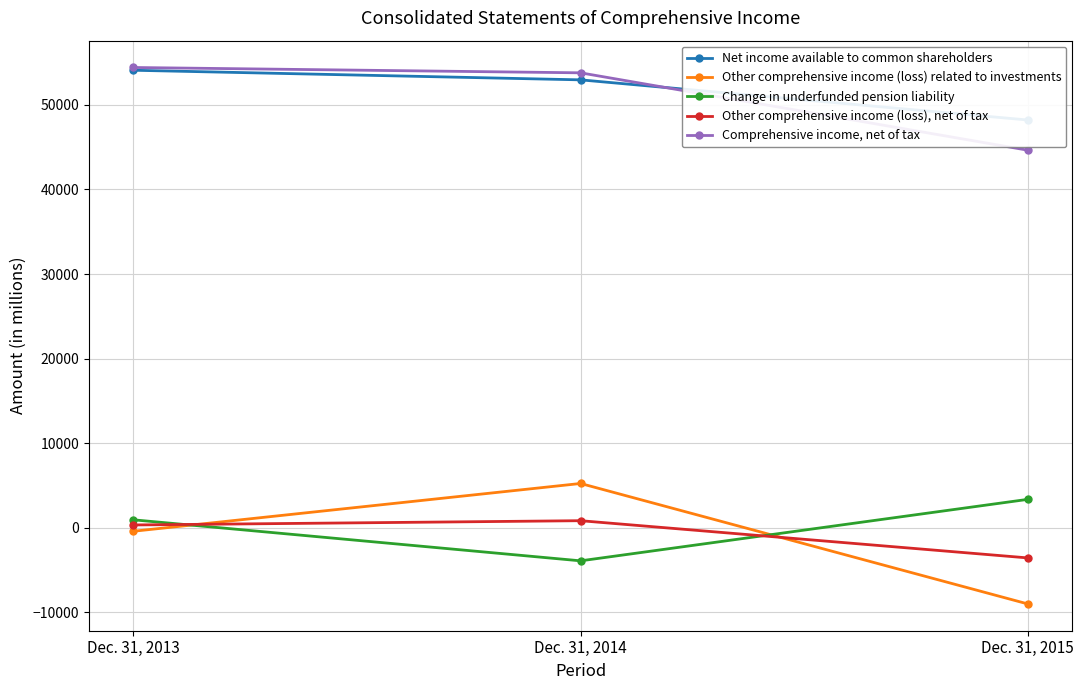

Reading left to right, extract all data points from this chart.

Net income available to common shareholders: 54097	52962	48215
Other comprehensive income (loss) related to investments: -417	5232	-9008
Change in underfunded pension liability: 935	-3915	3352
Other comprehensive income (loss), net of tax: 327	831	-3568
Comprehensive income, net of tax: 54424	53793	44647